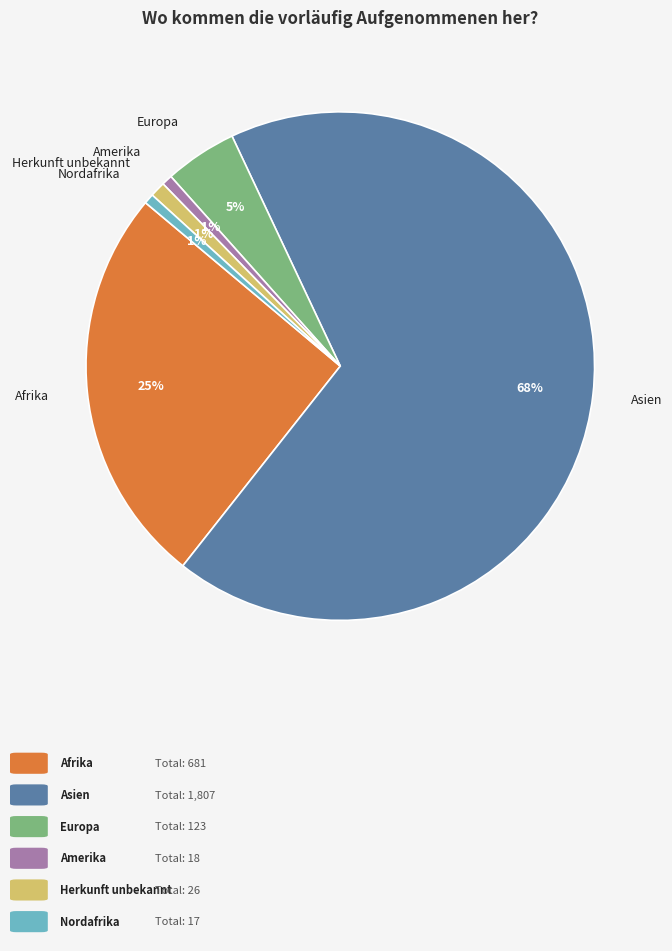

To the nearest percent, what is the average slice percentage?

17%